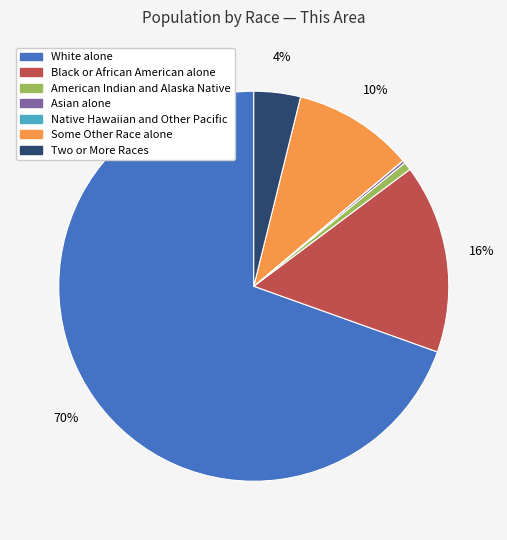

Is there any slice that represents more than half of the pie?

Yes